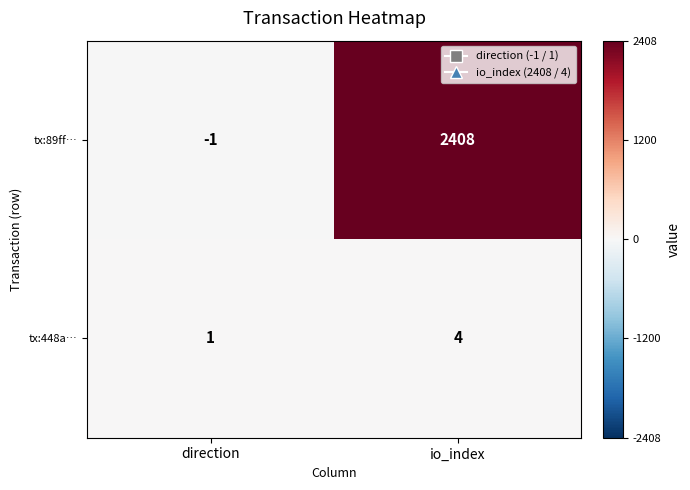

True or false: tx:448a… has a value of 6 at io_index.

False